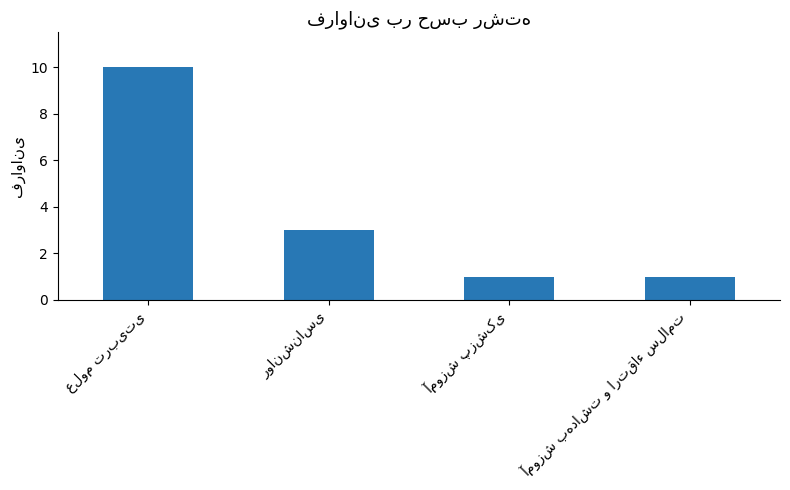

What is the greatest value displayed?

10